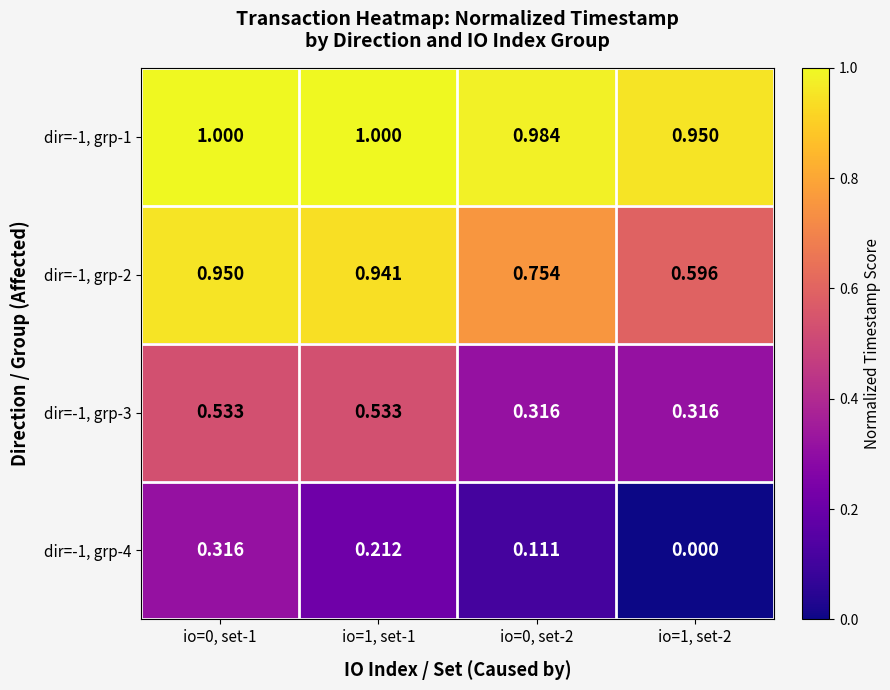

Is the value of dir=-1, grp-4 at io=1, set-2 greater than the value of dir=-1, grp-2 at io=1, set-2?

No